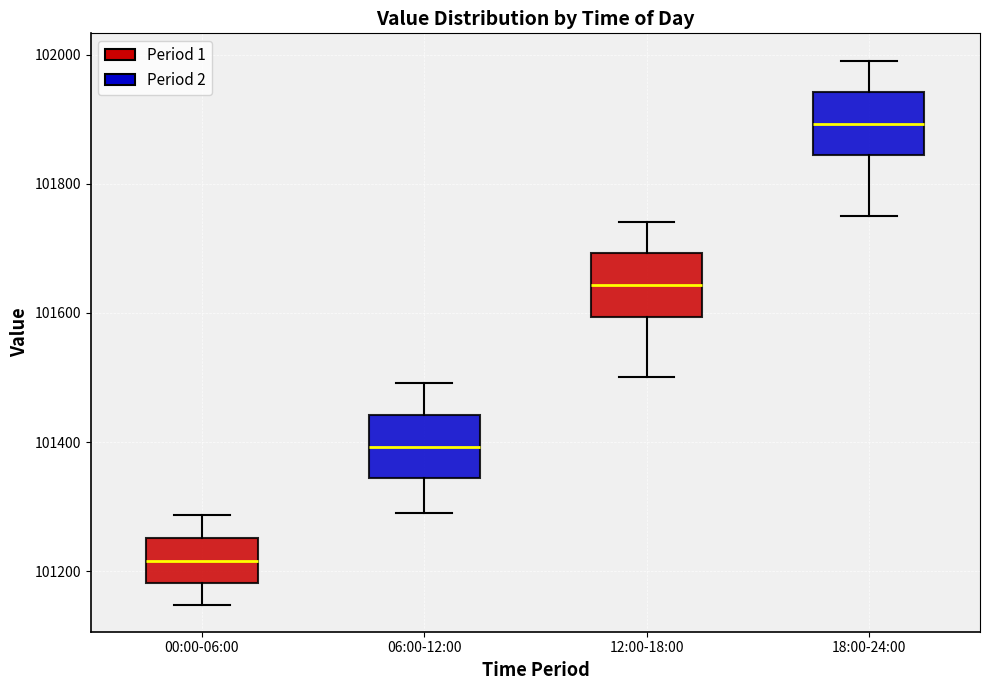

Where does the lower whisker of the box for 00:00-06:00 end on the y-axis? The values are not printed on the chart, so give them approximately, as read against the axis.

101140